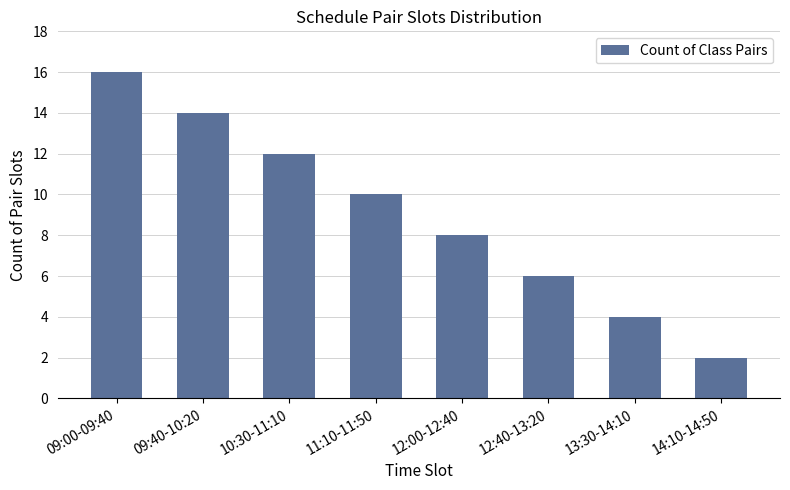

Reading left to right, extract all data points from this chart.

16	14	12	10	8	6	4	2